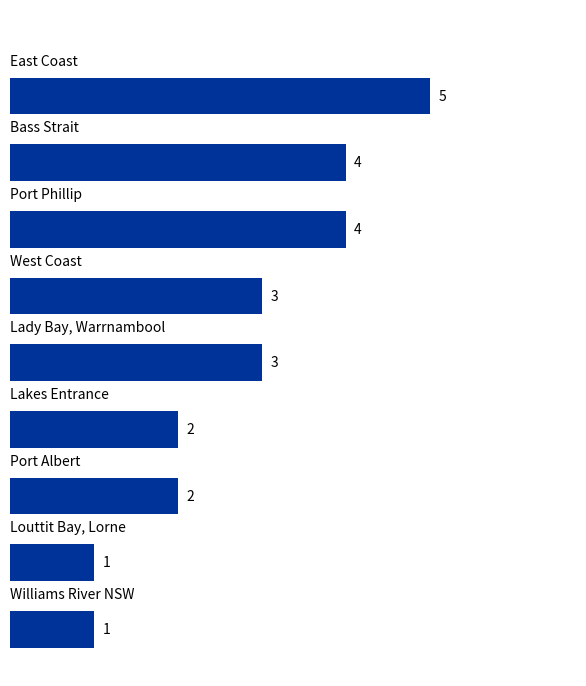

Count the values in the range 2 to 4.

6